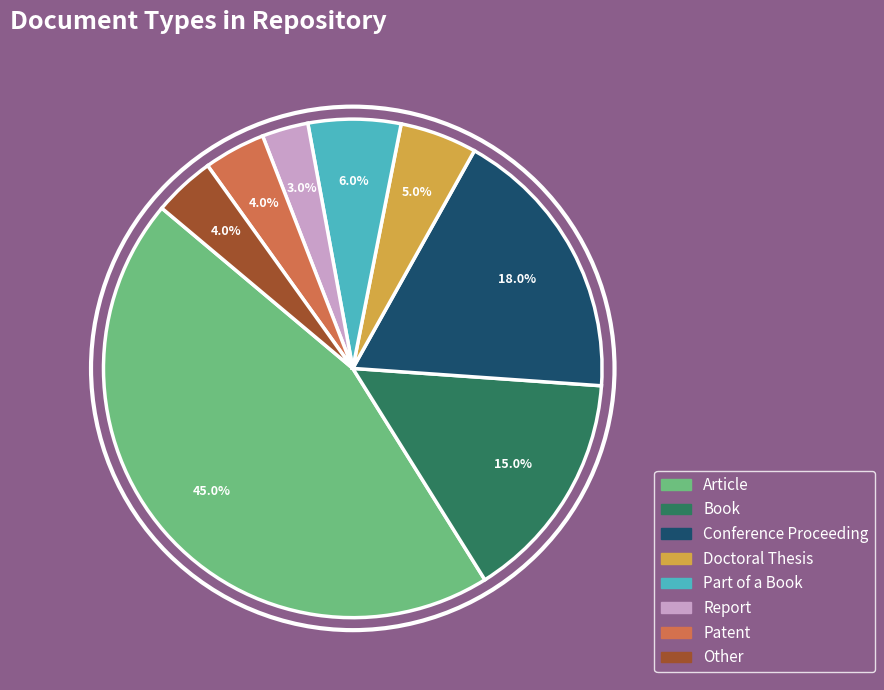

How many segments does this pie chart have?

8